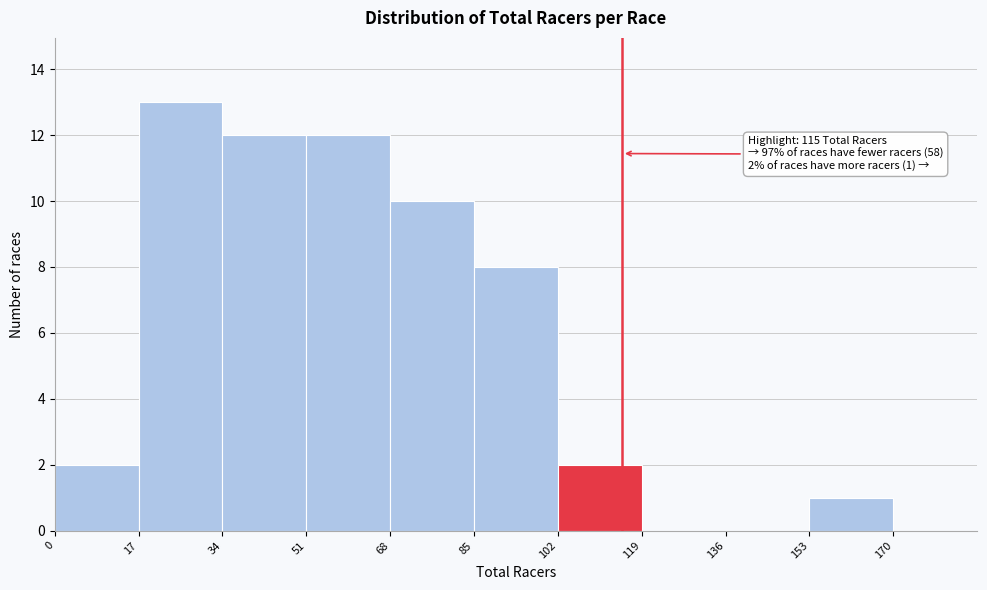

Over which range of the x-axis is the bar tallest?

17 to 34